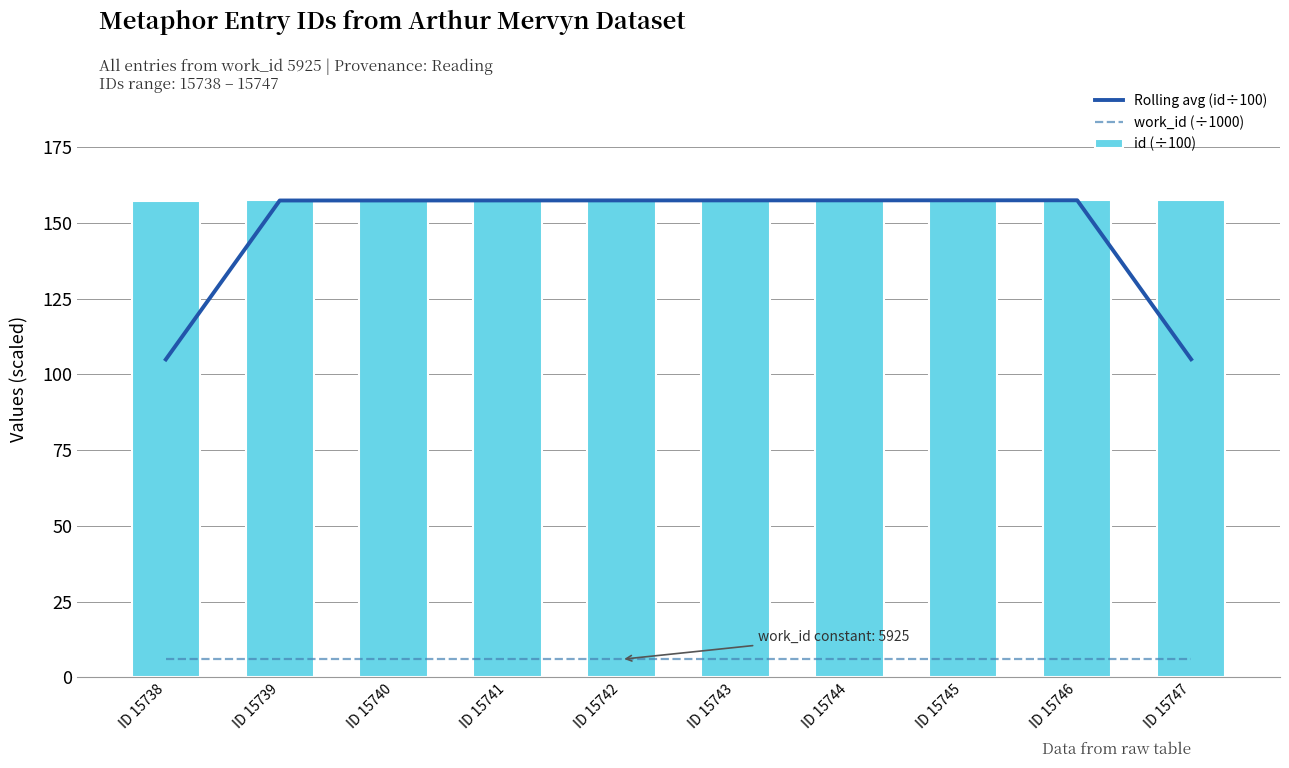

True or false: Rolling avg (id÷100) has a value of 246.6 at ID 15741.

False